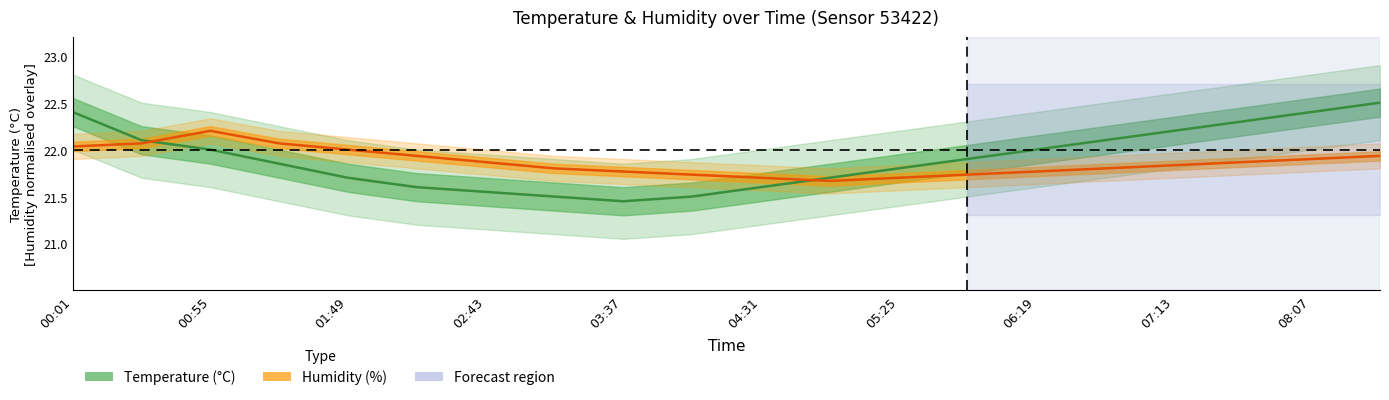

What is the difference between the Temperature (°C) values at 02:43 and 12?

0.1